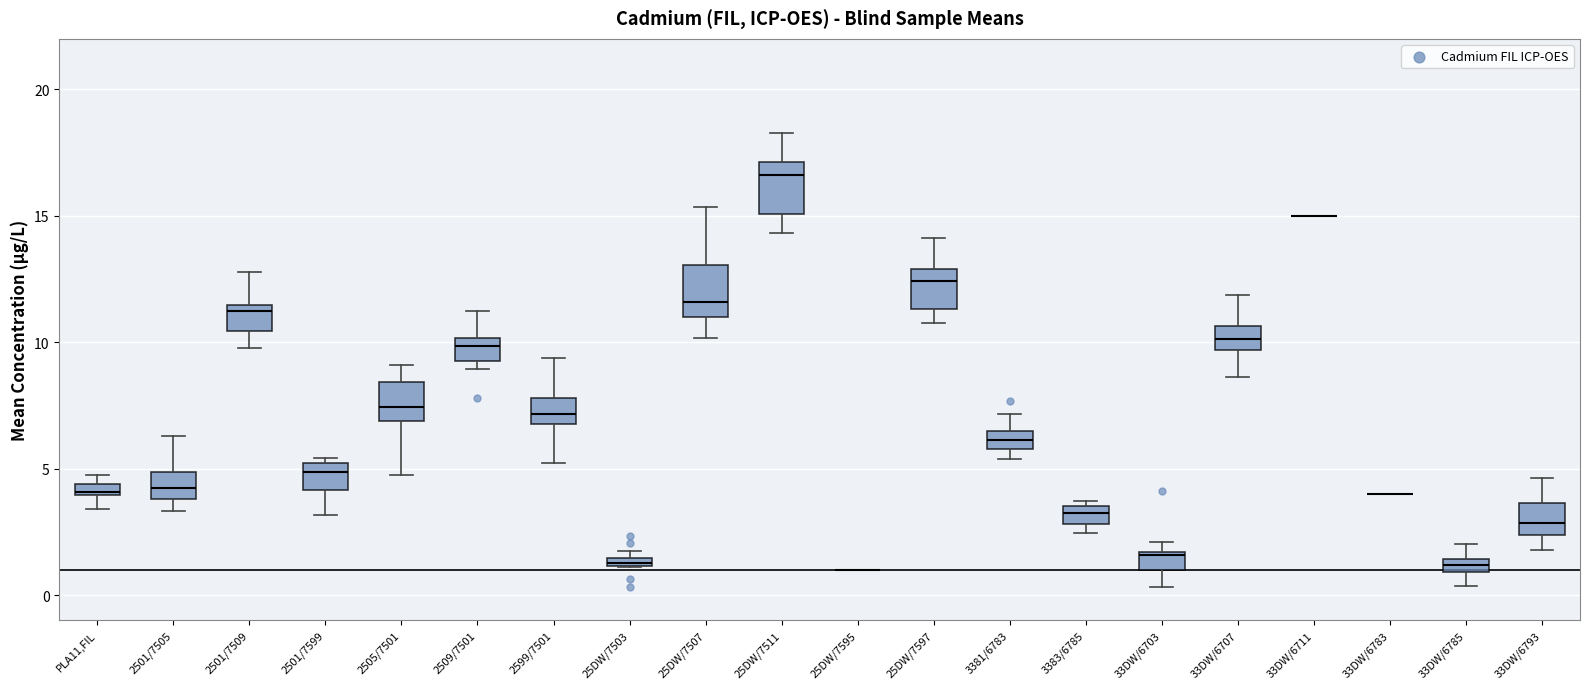

Where is the upper edge of the box for 33DW/6707 on the y-axis? The values are not printed on the chart, so give them approximately, as read against the axis.

10.5